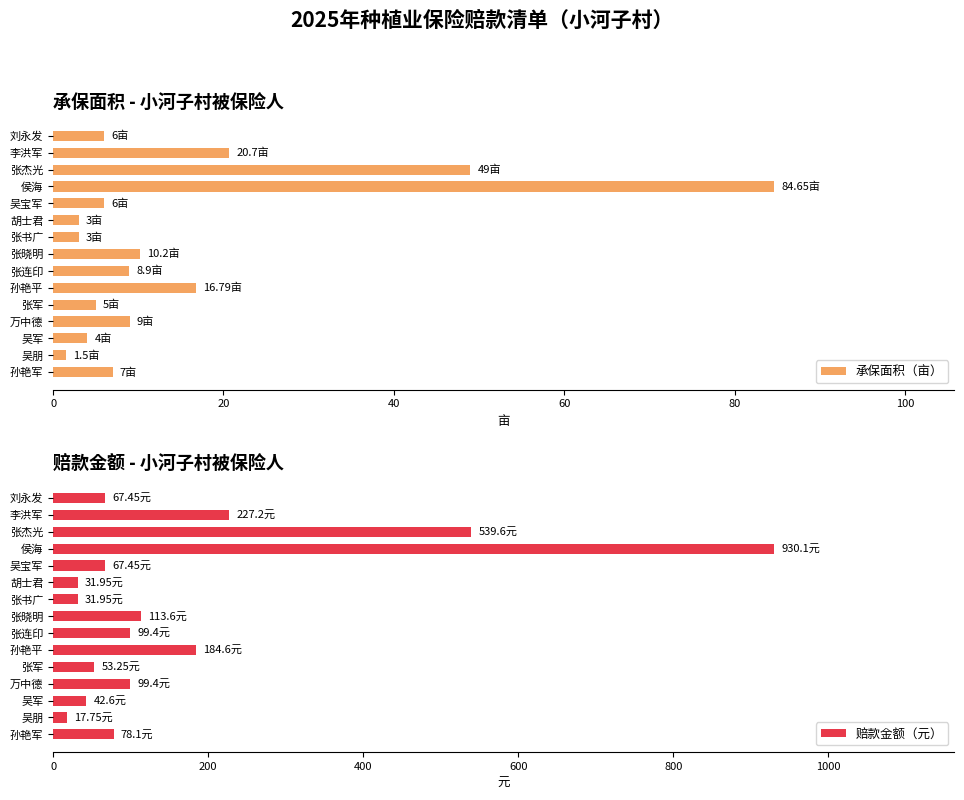

At how many categories does at least one series exceed 165?

4